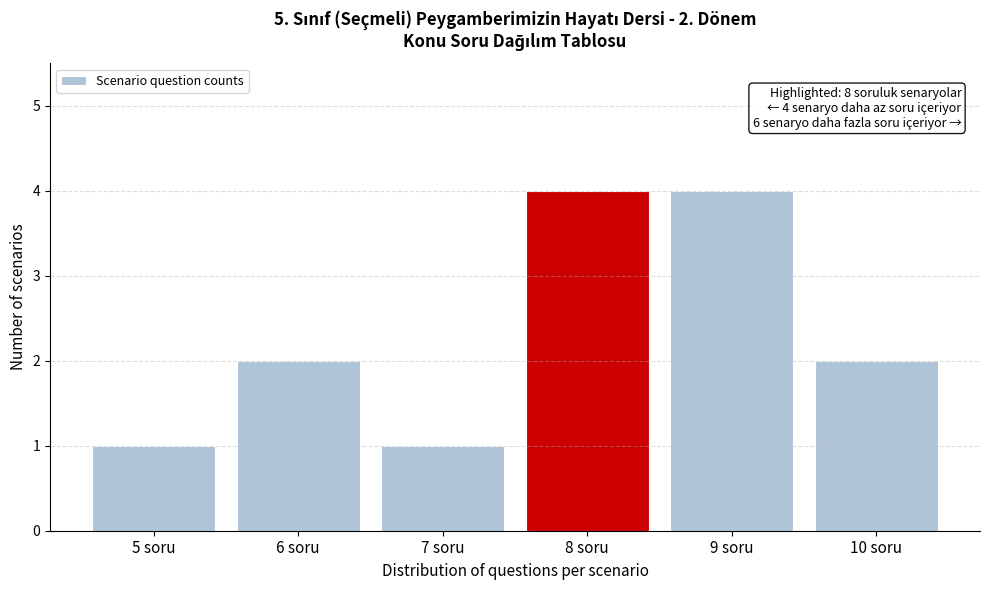

Reading right to left, list all the values displayed in this chart.

10 soru=2	9 soru=4	8 soru=4	7 soru=1	6 soru=2	5 soru=1